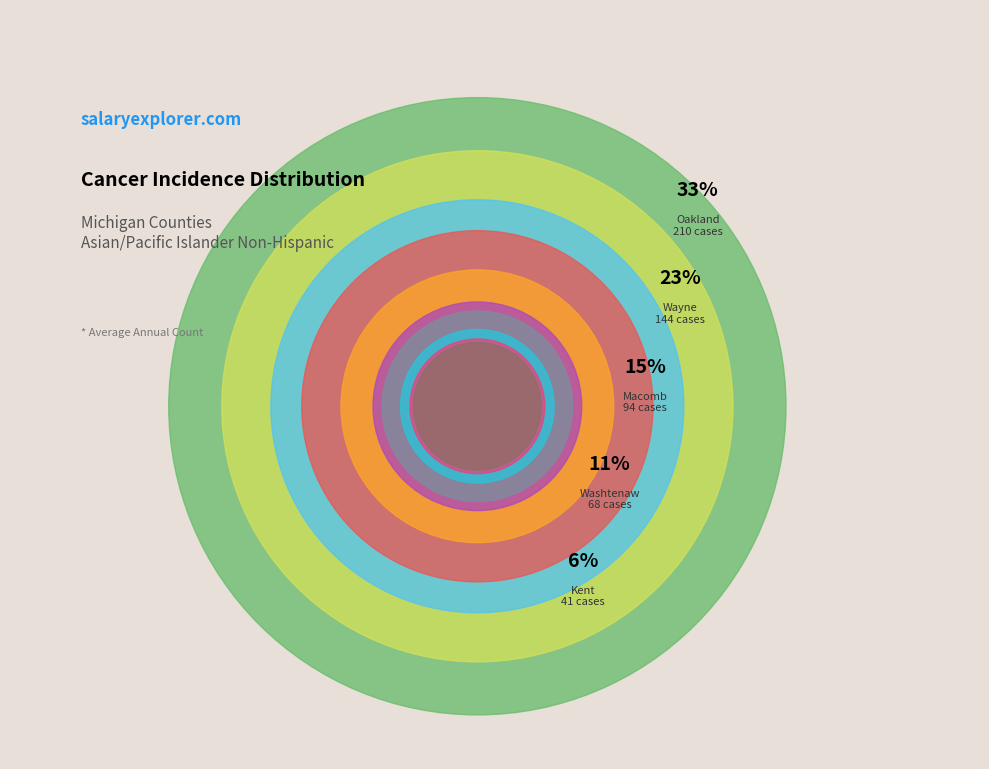

How many slices are in this pie chart?

10